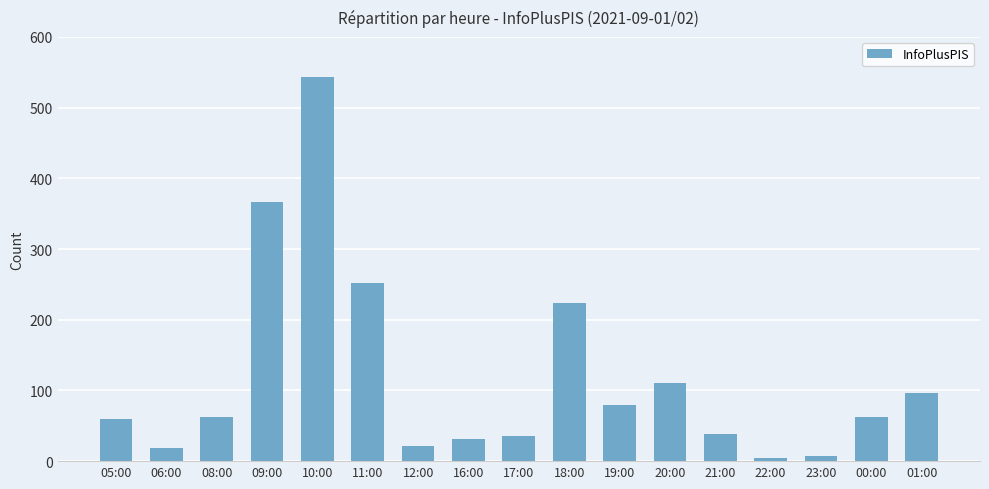

Between 16:00 and 00:00, which is larger?

00:00